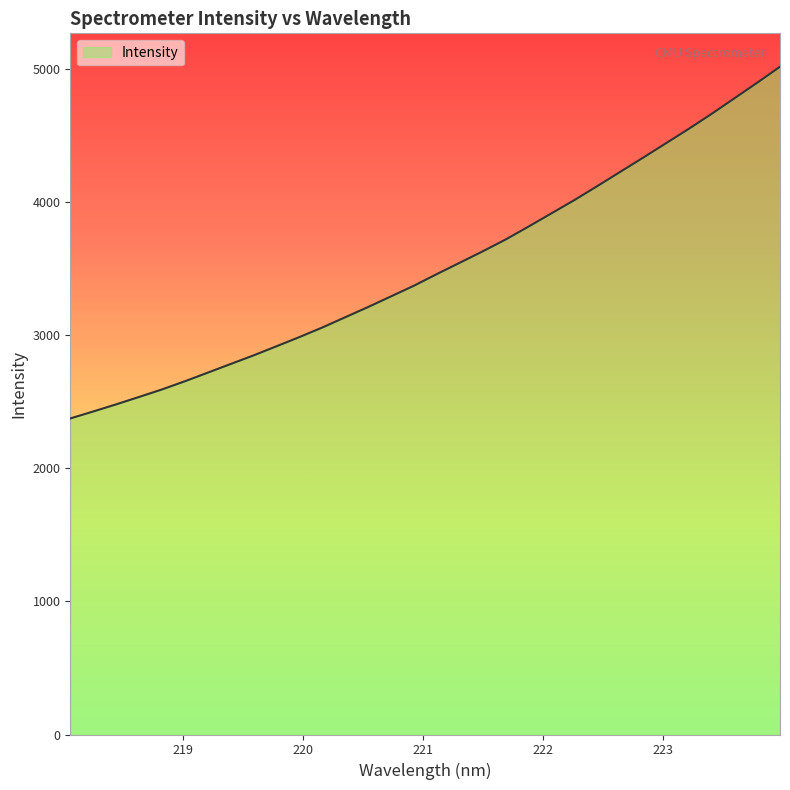

What is the smallest value displayed?

2375.5